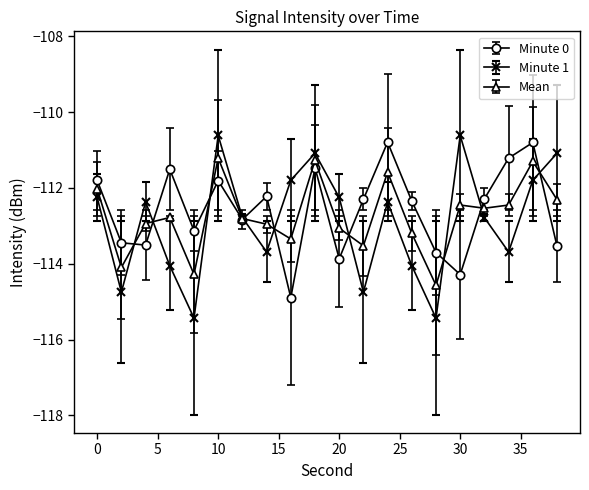

True or false: Minute 1 has more than 1 points higher than both neighbors.

True